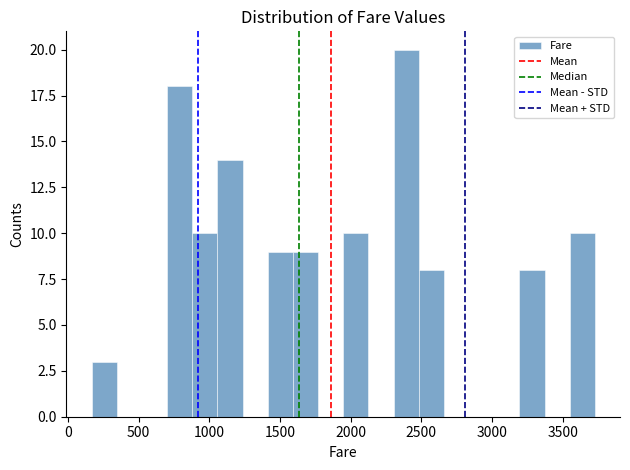

Read against the x-axis, roughly where is the centre of the tallest bar?

2400